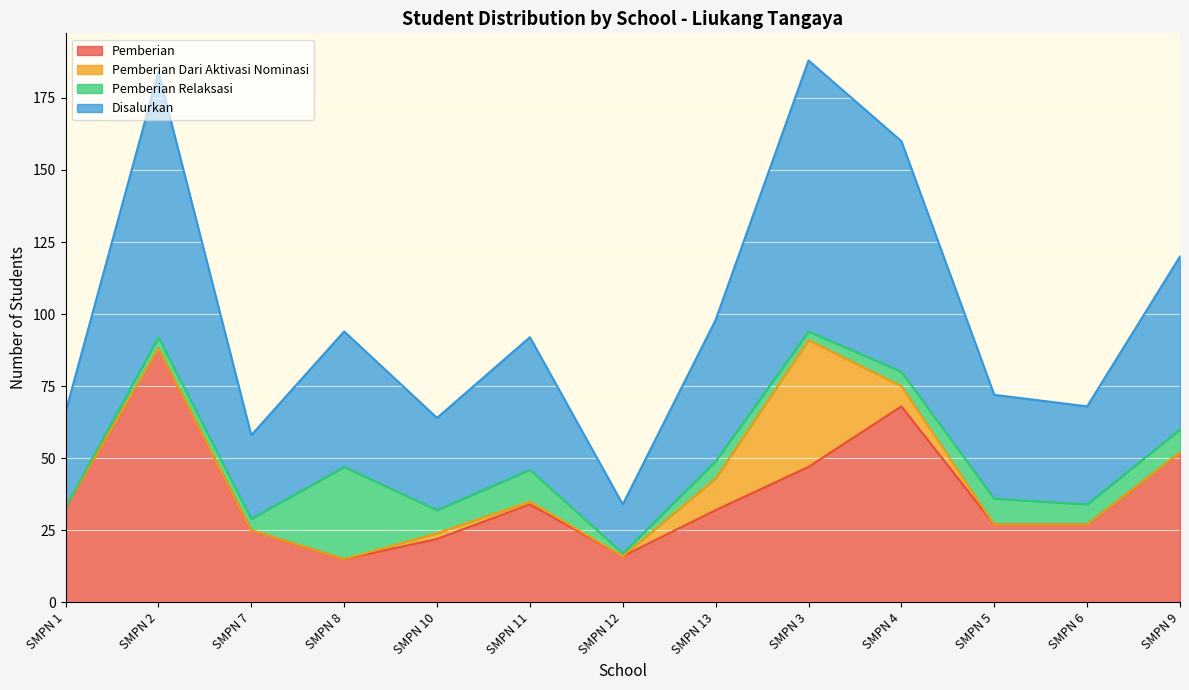

How many lines are shown in the chart?

4